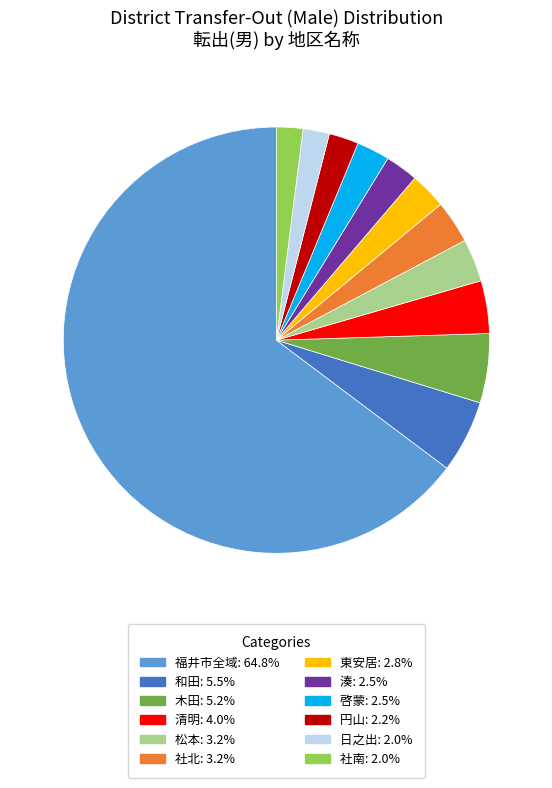

How many segments does this pie chart have?

12